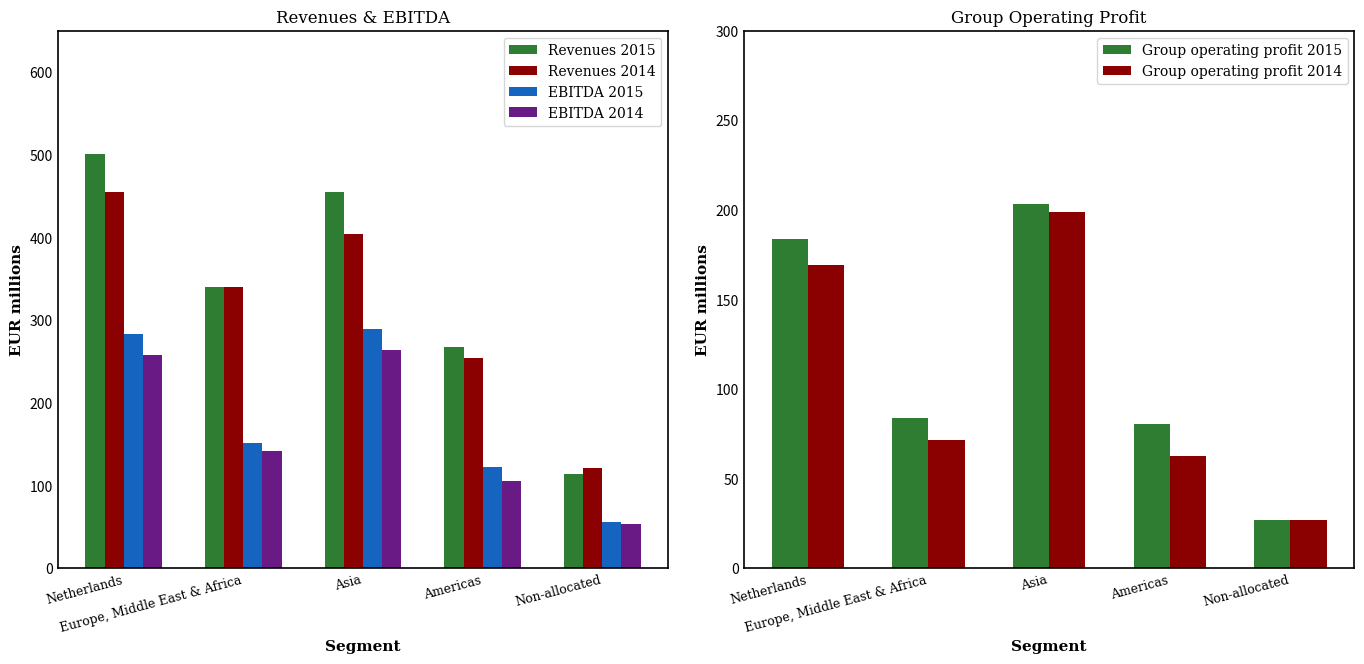

Rank the categories by EBITDA 2014 value from lowest to highest.

Non-allocated, Americas, Europe, Middle East & Africa, Netherlands, Asia